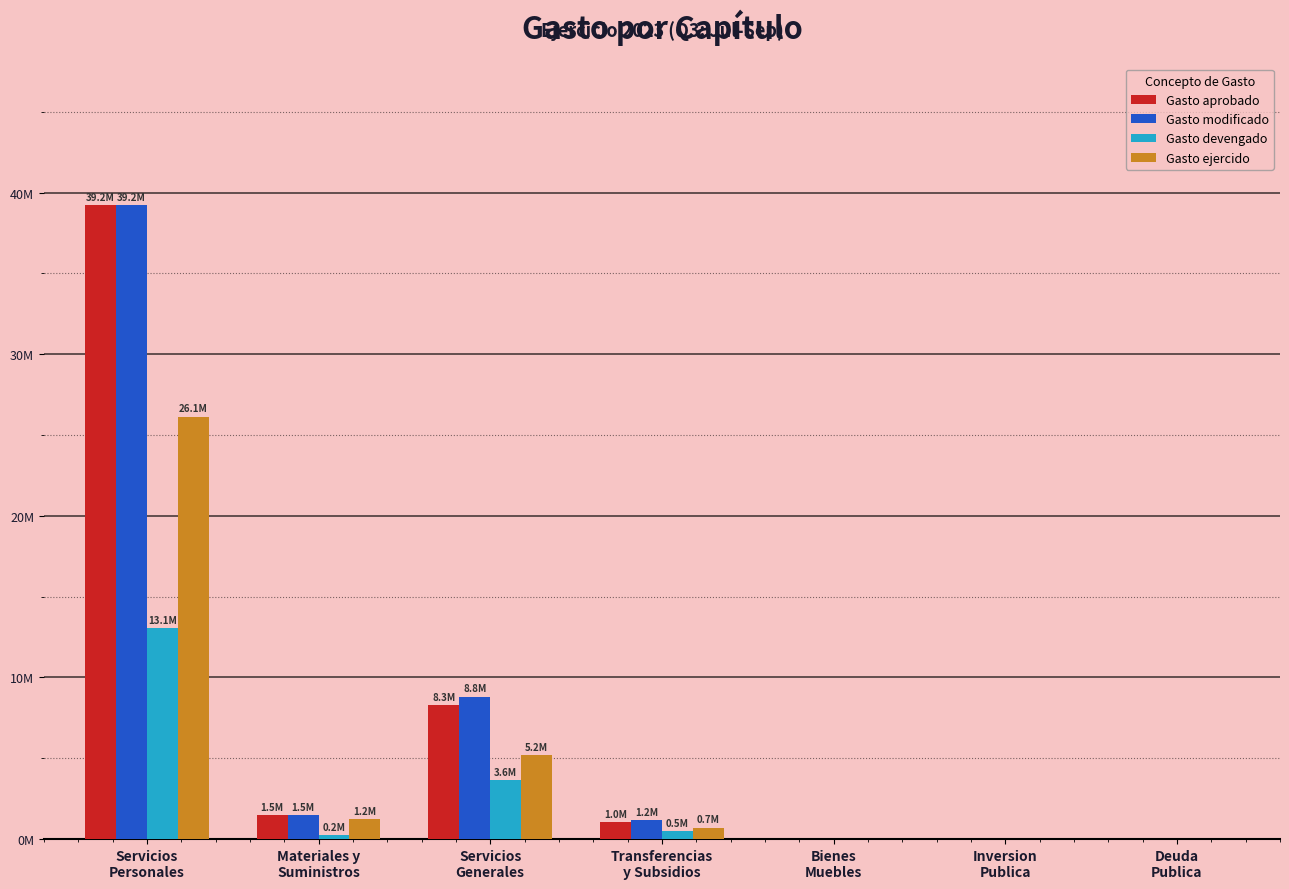

Are the bars grouped side by side (vs. stacked)?

Yes